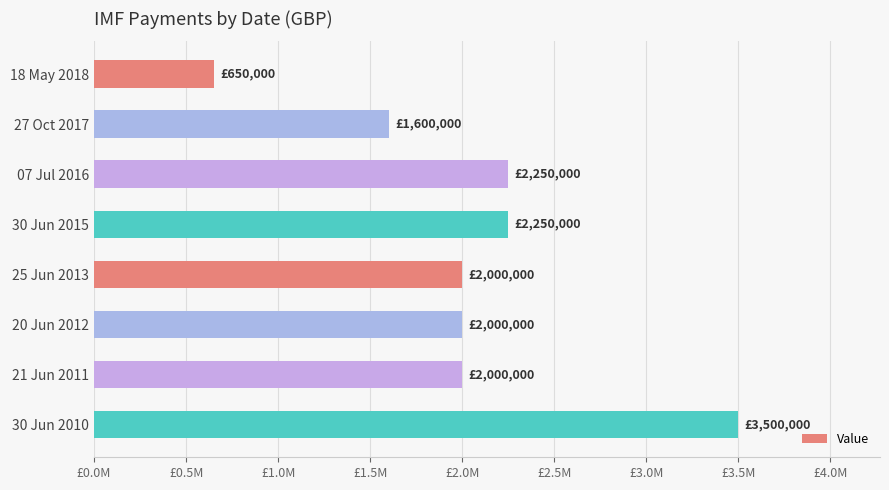

Does the chart contain any negative values?

No